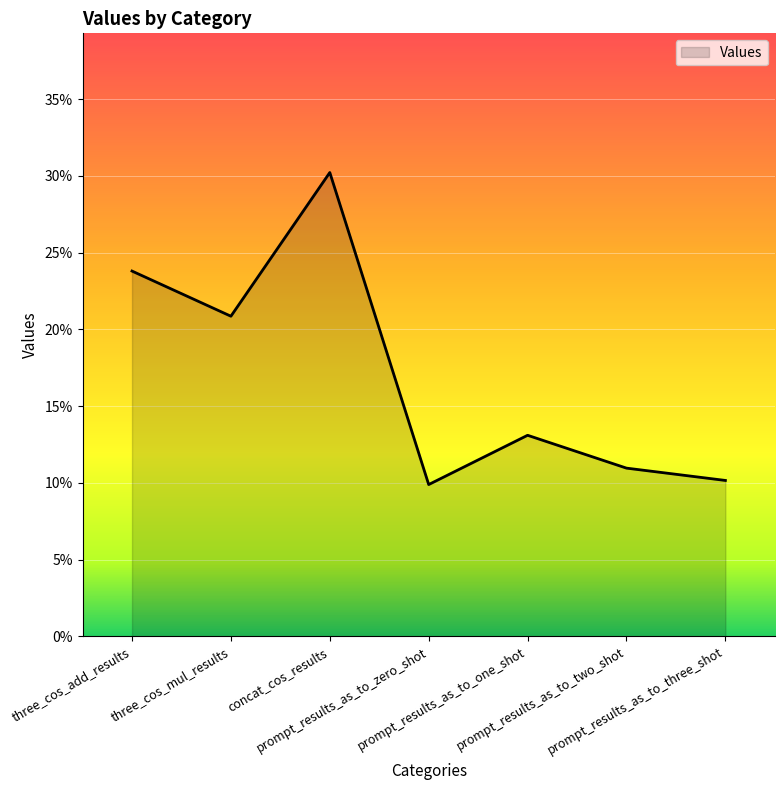

Reading left to right, extract all data points from this chart.

0.2	0.2	0.3	0.1	0.1	0.1	0.1